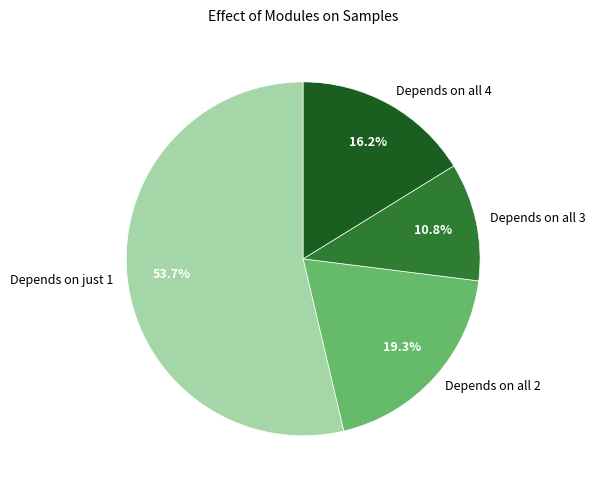

Which slice represents more than half of the pie?

Depends on just 1